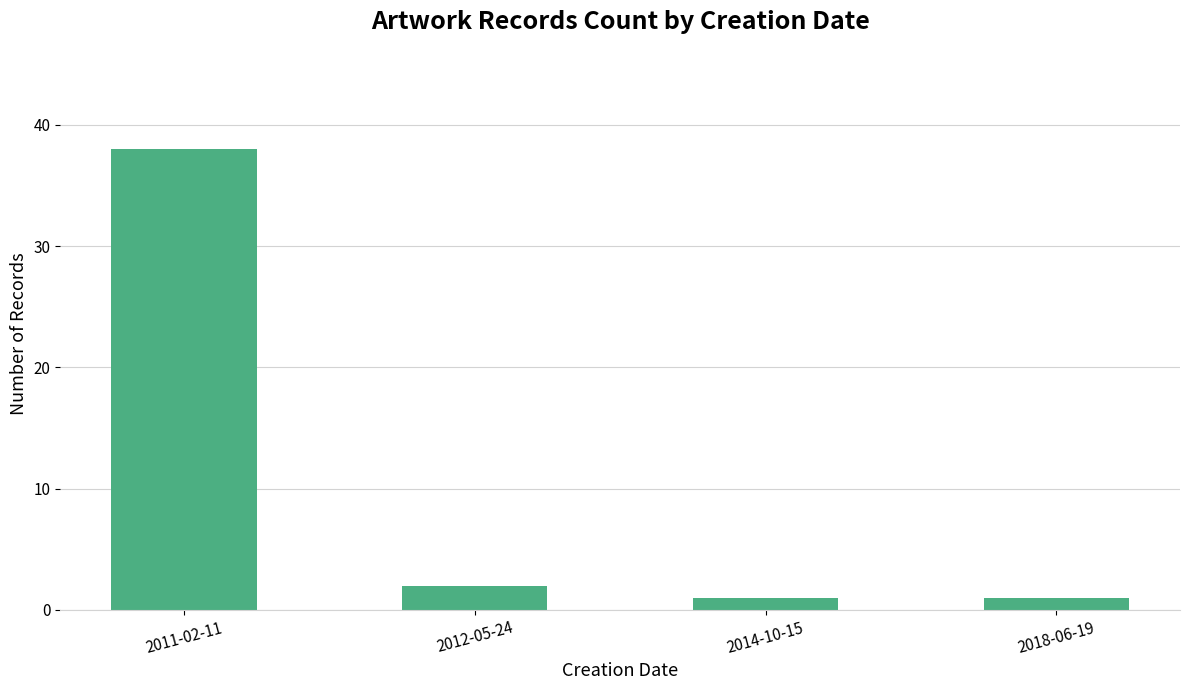

Reading left to right, what are all the values shown in this chart?

38	2	1	1